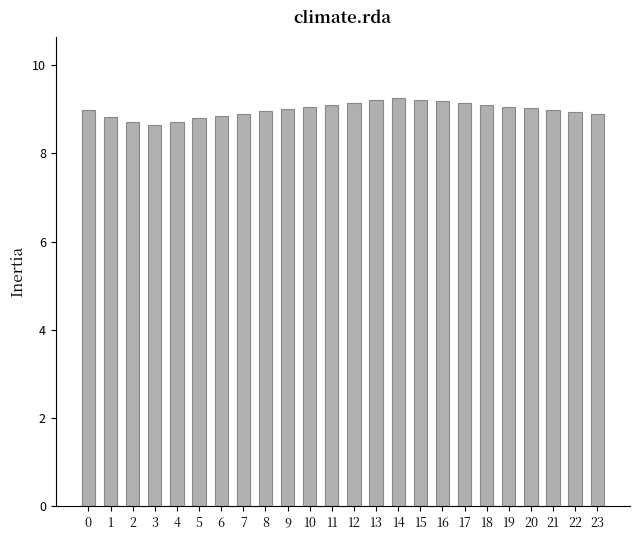

What is the value of the 10th bar from the left?

9.0